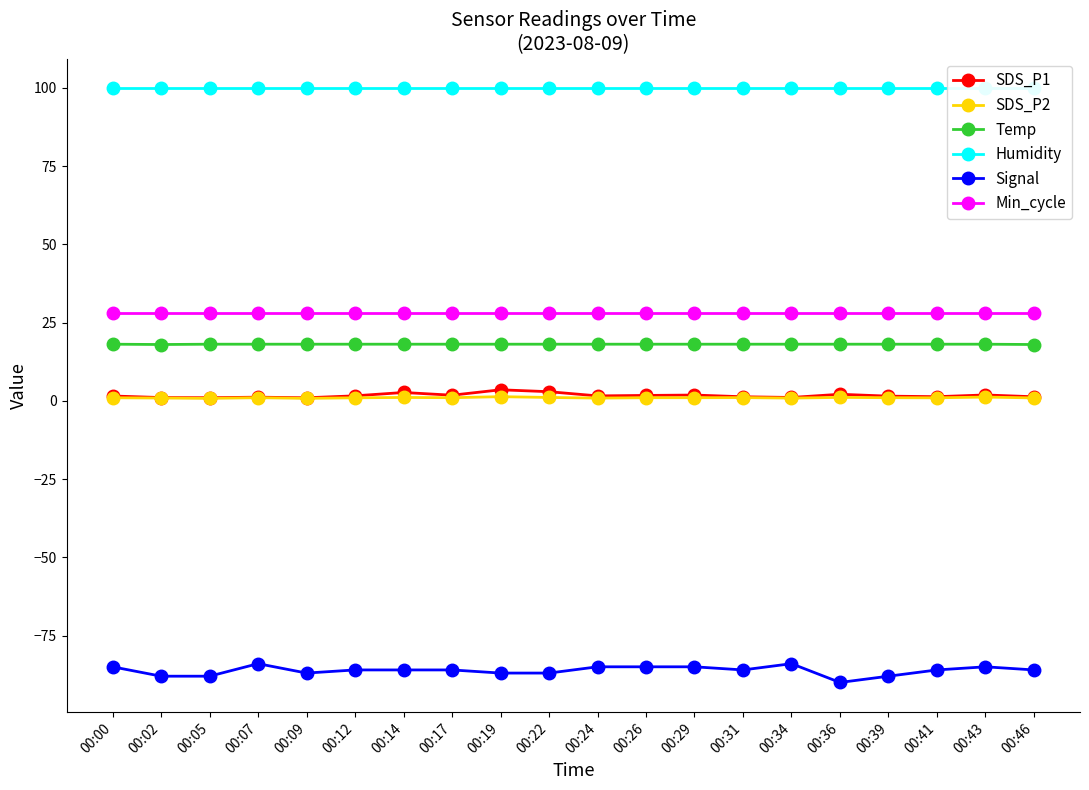

Rank the series by their maximum value, from lowest to highest.

Signal, SDS_P2, SDS_P1, Temp, Min_cycle, Humidity